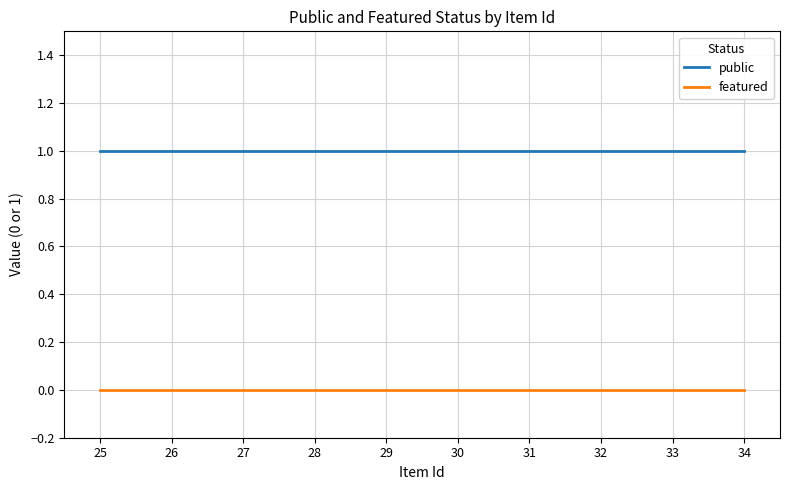

Reading left to right, extract all data points from this chart.

public: 25=1	26=1	27=1	28=1	29=1	30=1	31=1	32=1	33=1	34=1
featured: 25=0	26=0	27=0	28=0	29=0	30=0	31=0	32=0	33=0	34=0